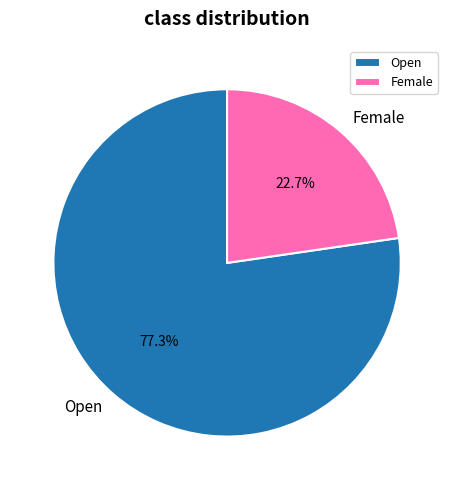

Approximately how many times larger is the value at Female compared to Open?

0.3